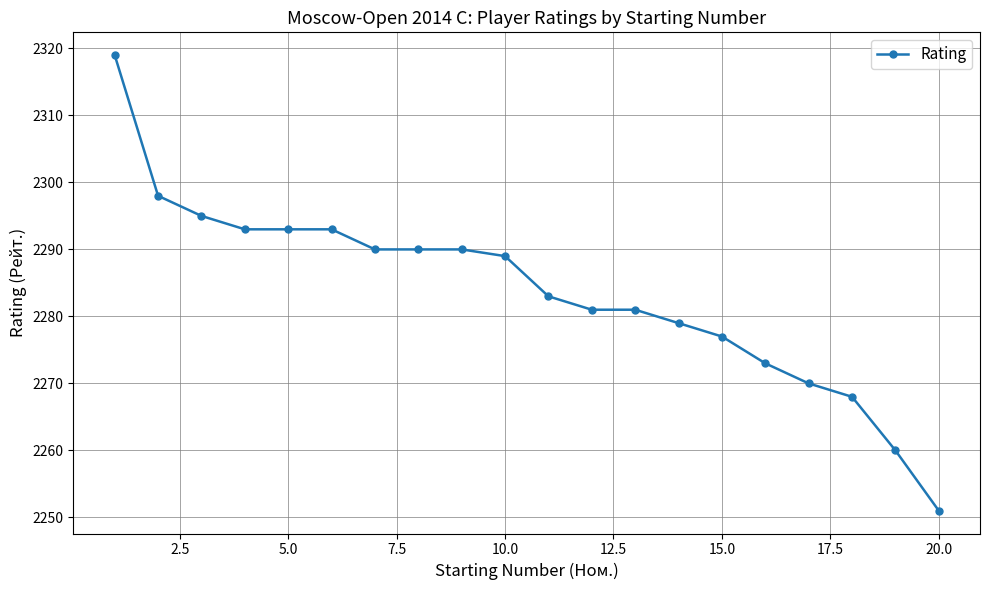

What is the maximum value shown in the chart?

2319